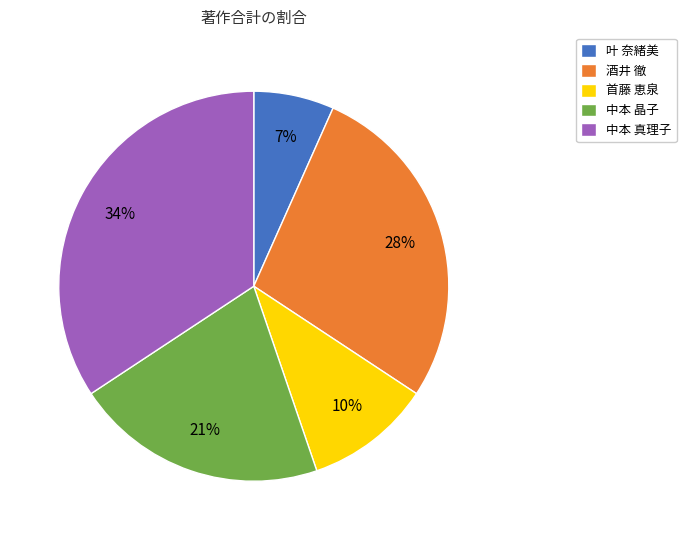

Rank the categories by value from lowest to highest.

叶 奈緒美, 首藤 恵泉, 中本 晶子, 酒井 徹, 中本 真理子